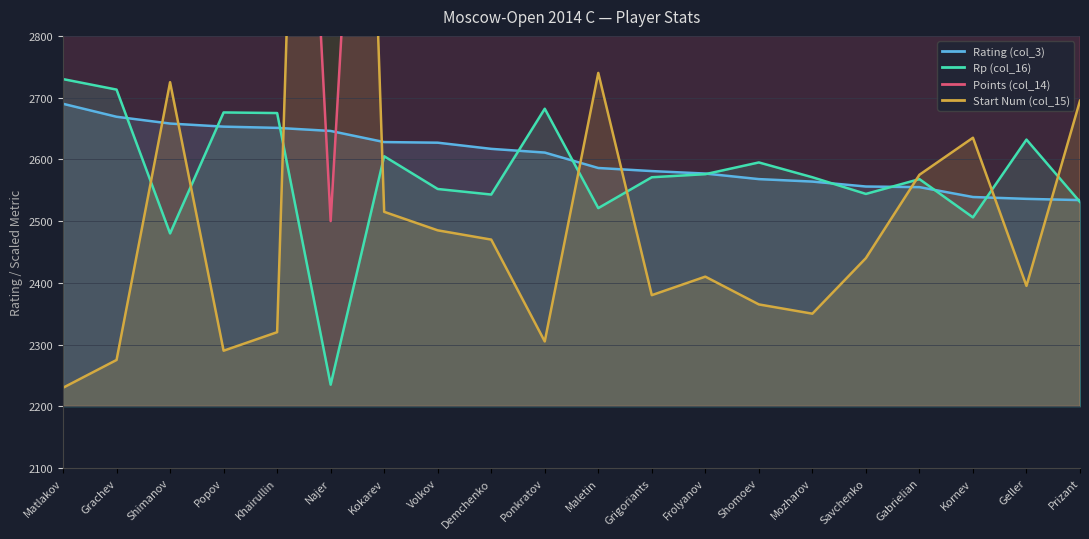

List the labels in order of value, smallest first.

Prizant, Geller, Kornev, Gabrielian, Savchenko, Mozharov, Shomoev, Frolyanov, Grigoriants, Maletin, Ponkratov, Demchenko, Volkov, Kokarev, Najer, Khairullin, Popov, Shimanov, Grachev, Matlakov